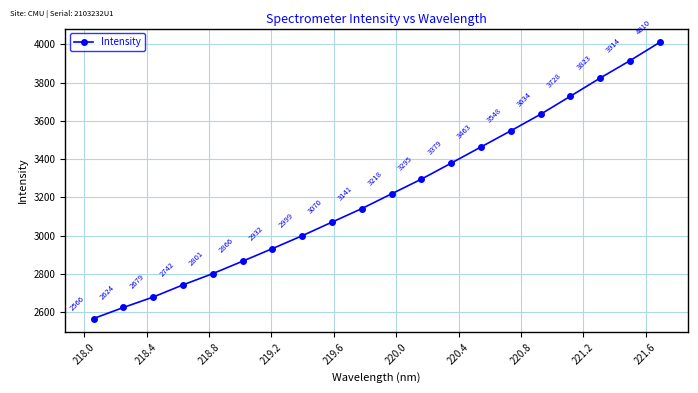

What is the maximum value shown in the chart?

4009.9